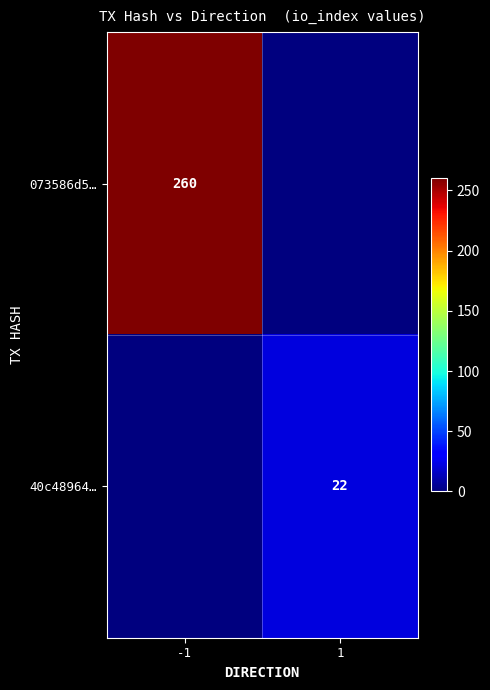

The 073586d5… series shows 155 at -1. True or false?

False